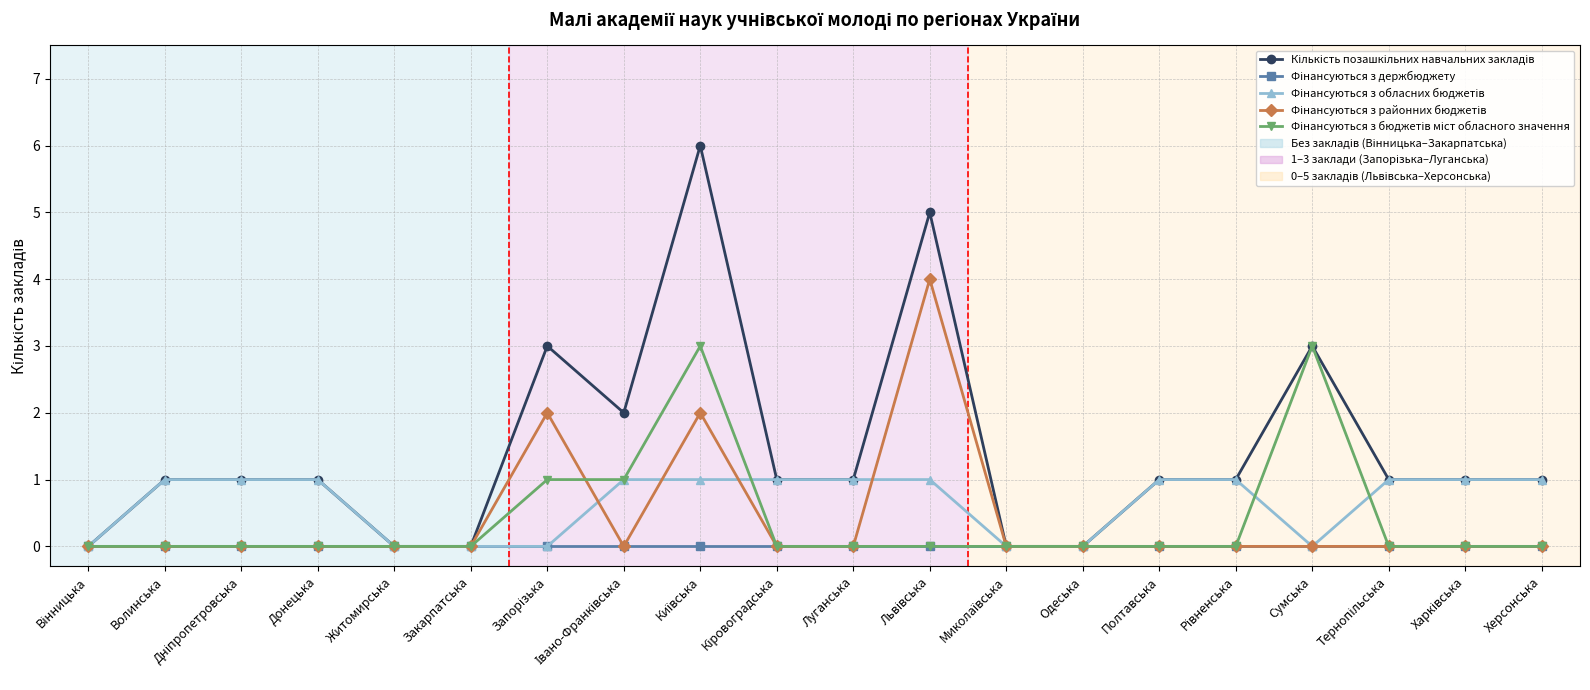

What is the label of the 16th point from the right?

Житомирська